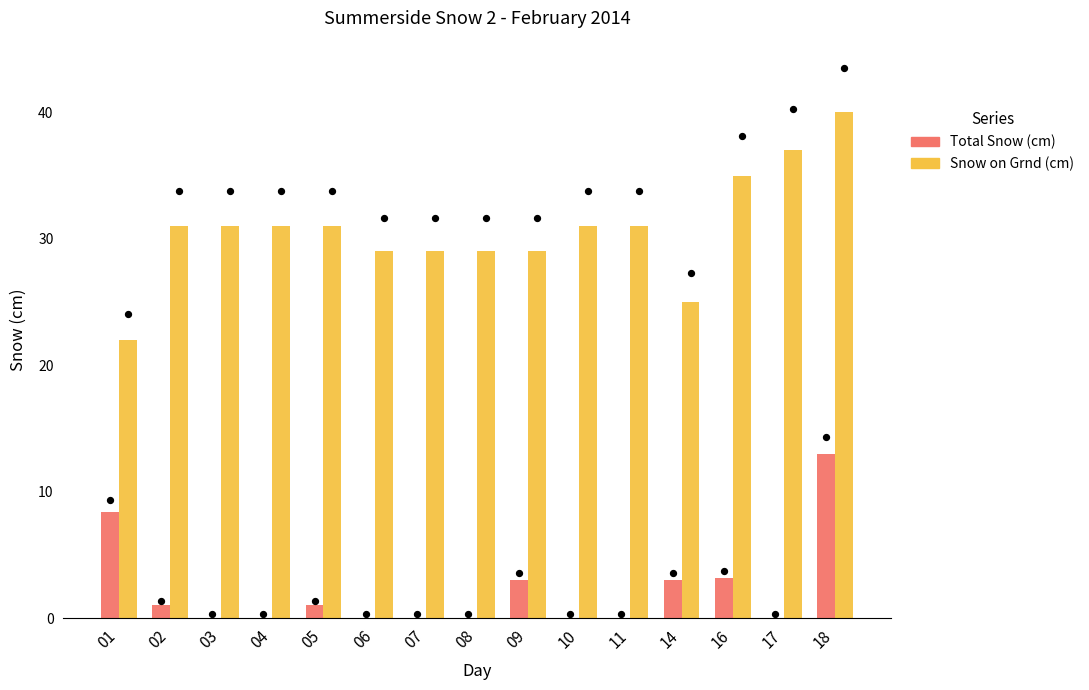

What is the total value across all series at 16?

38.2